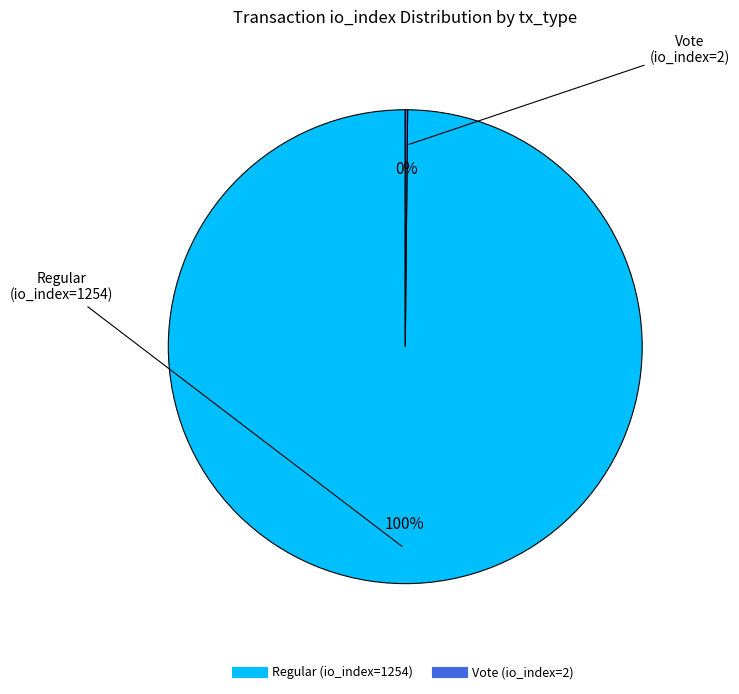

Is there a majority slice in this chart?

Yes